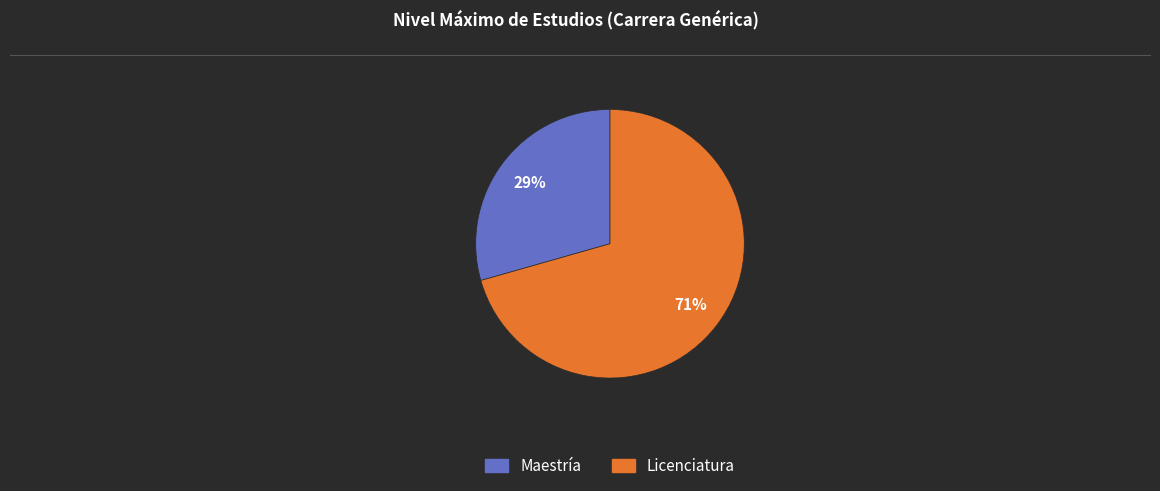

Is Licenciatura the majority of the pie?

Yes